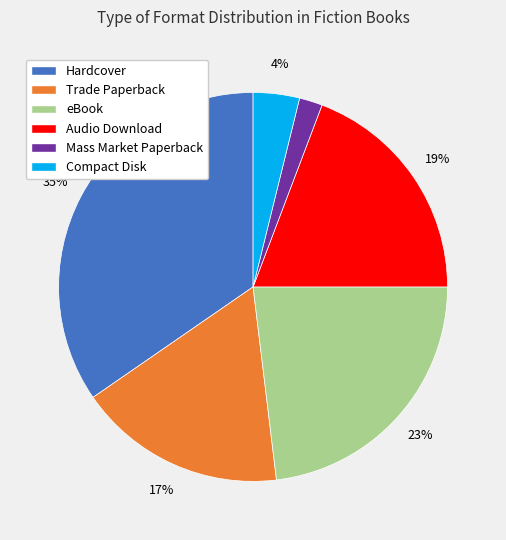

To the nearest percent, what is the average slice percentage?

17%